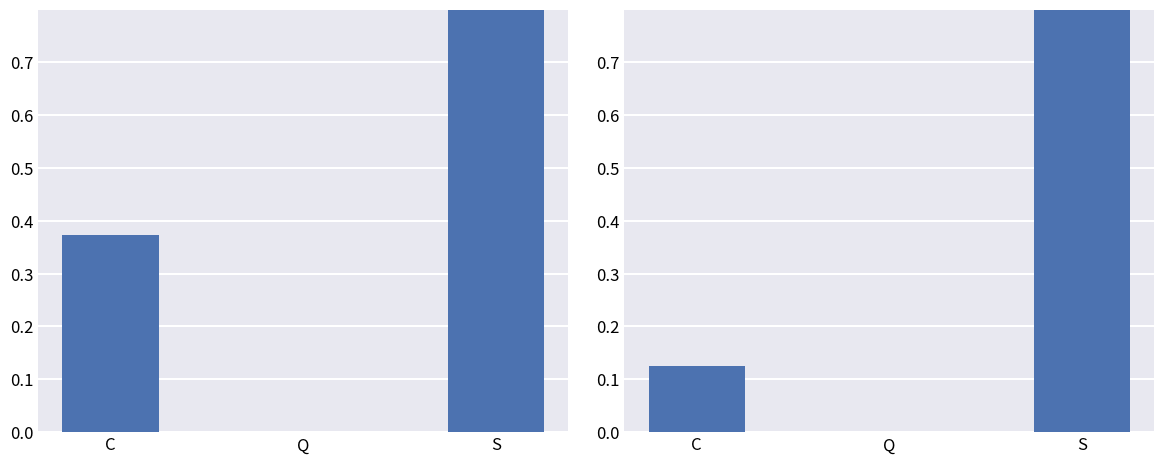

At which category is the sum across all series the highest?

S